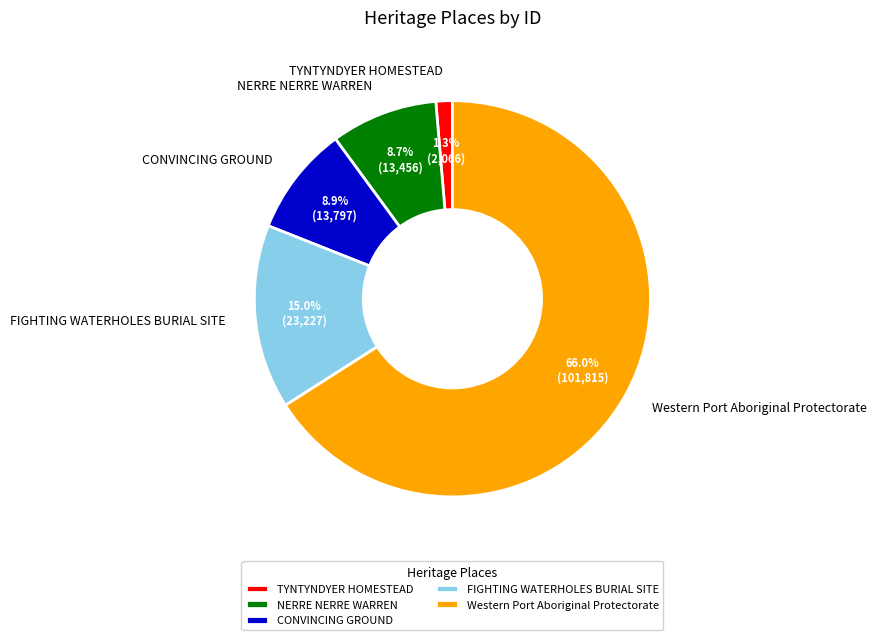

What is the ratio of the value at FIGHTING WATERHOLES BURIAL SITE to the value at CONVINCING GROUND?

1.7